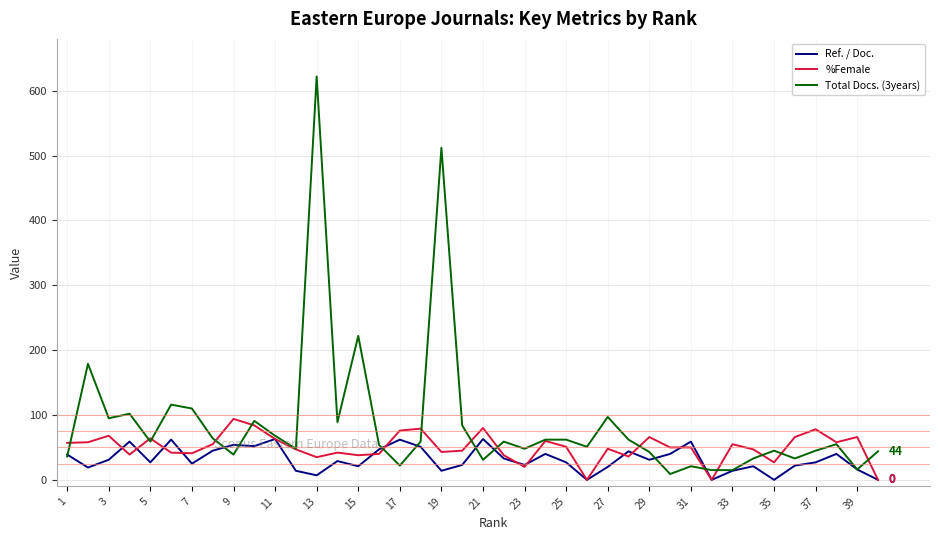

Which series has the largest range (max minus min)?

Total Docs. (3years)